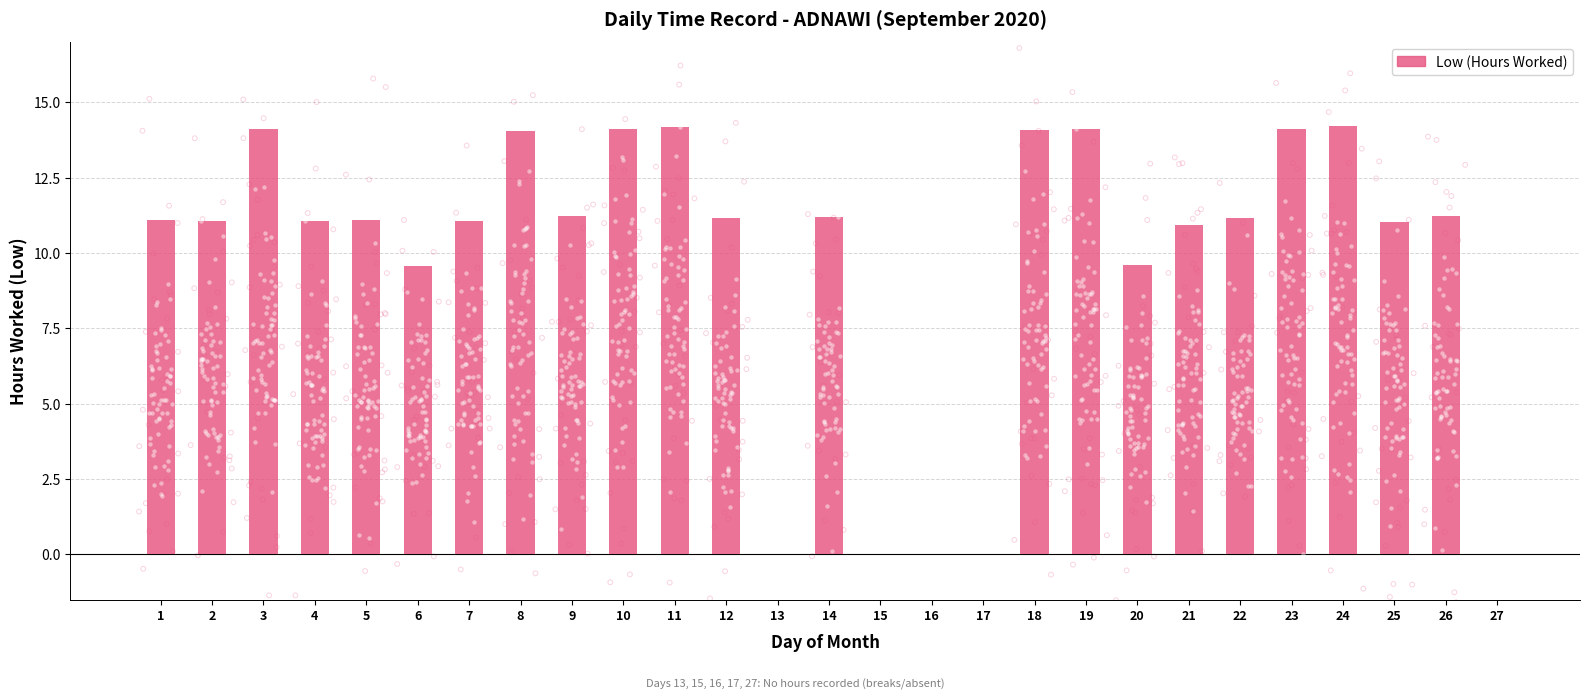

What is the change in value from 5 to 20?

-1.5